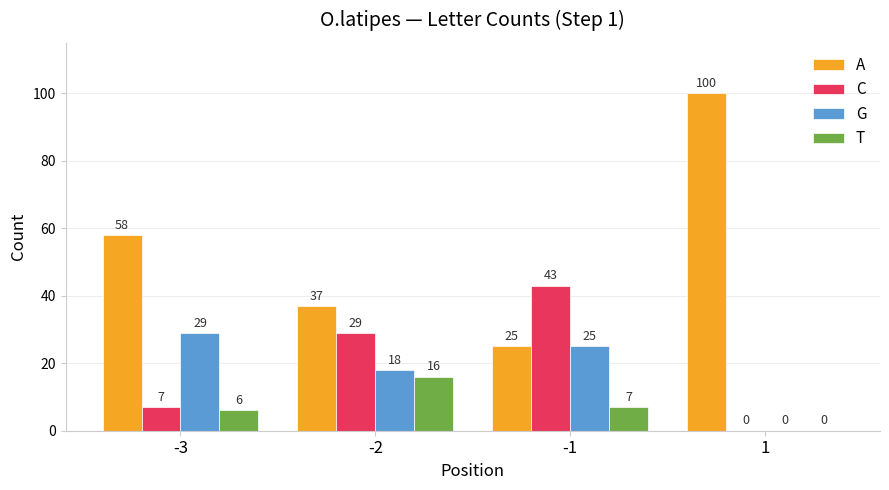

Are the bars horizontal?

No